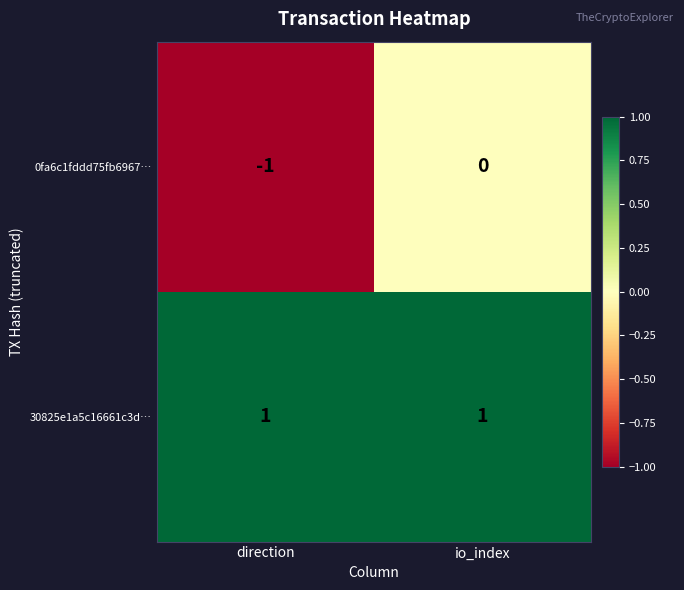

Which series changed the most between direction and io_index?

0fa6c1fddd75fb6967…